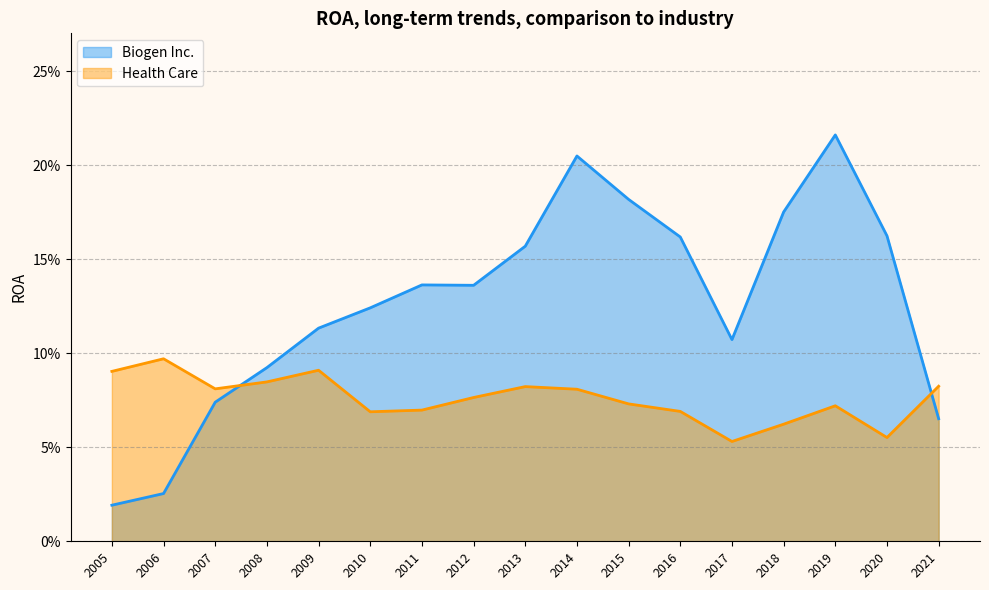

True or false: Biogen Inc. has a value of 0.2 at 2019.

True